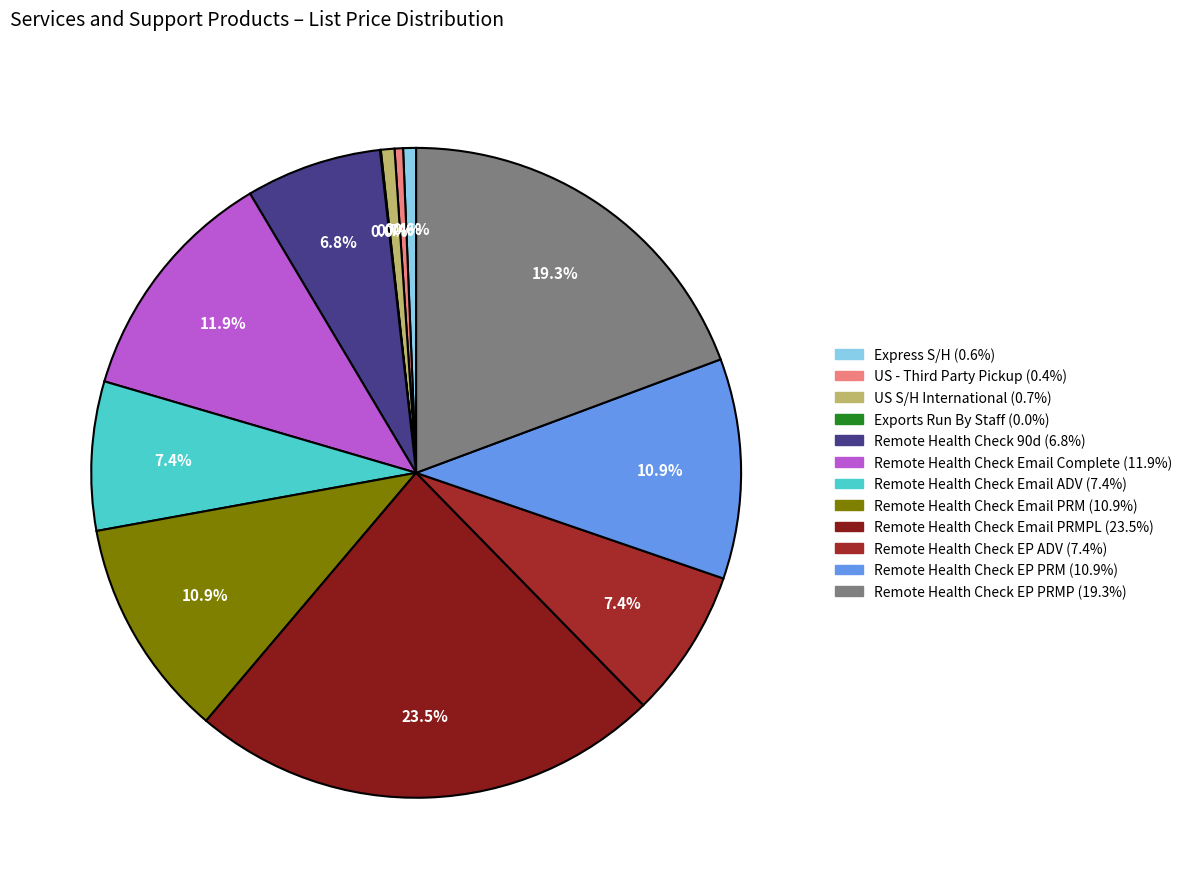

Which slice is the smallest?

Exports Run By Staff